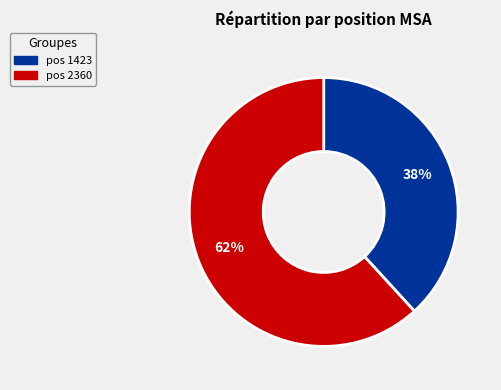

Does any single category account for the majority?

Yes